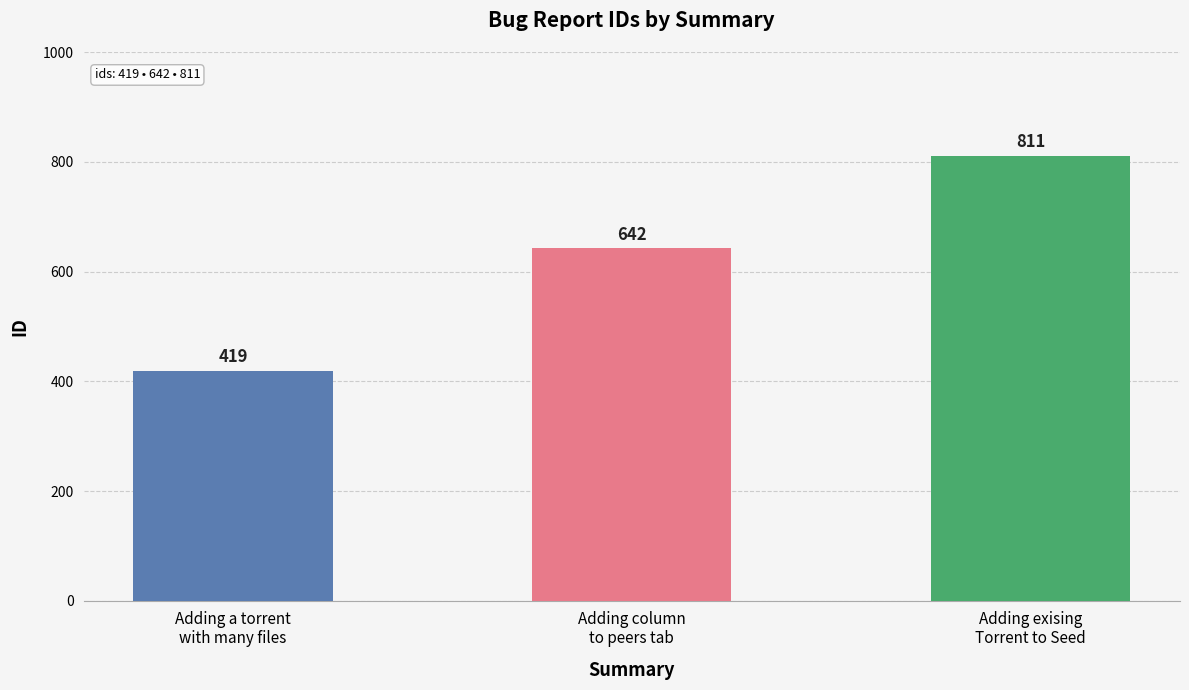

How many data points are less than 642?

1